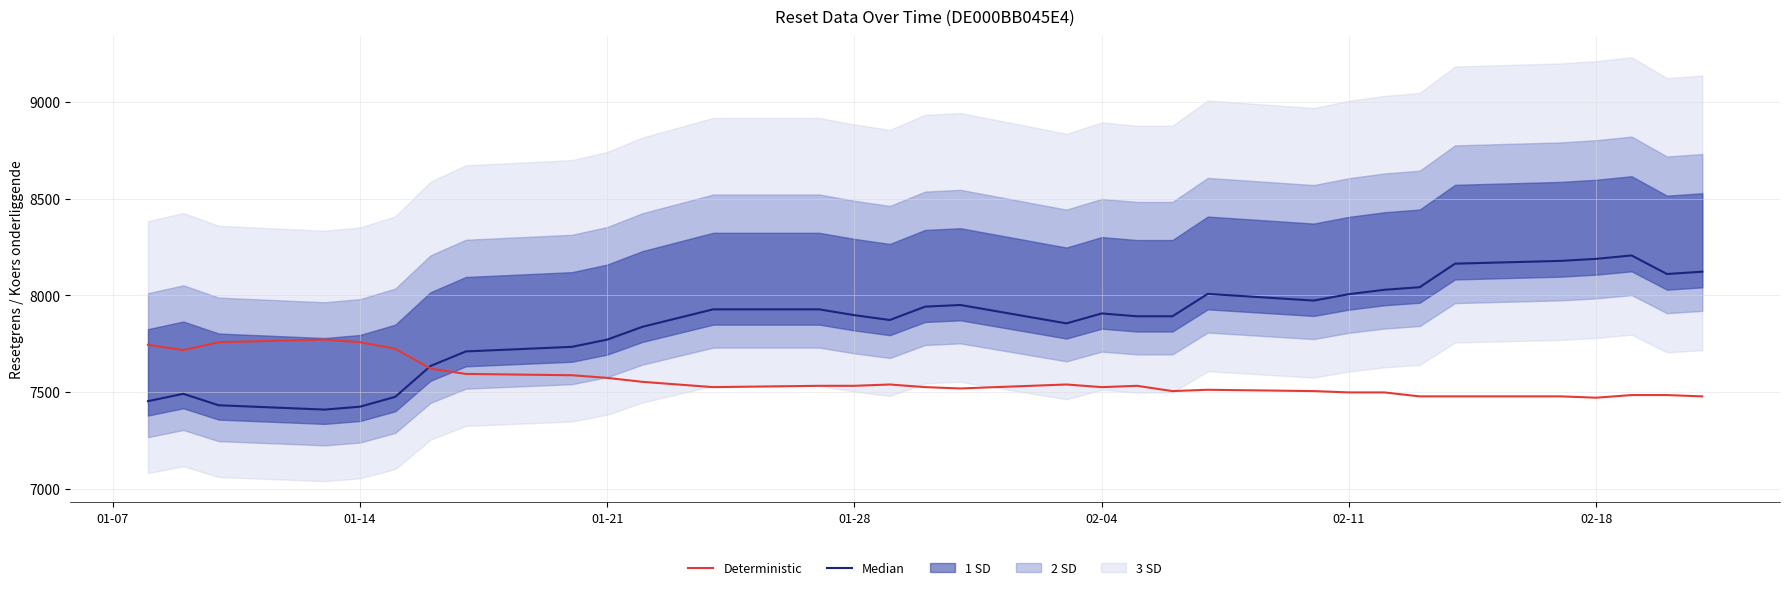

What is the maximum value for Deterministic?

7771.1